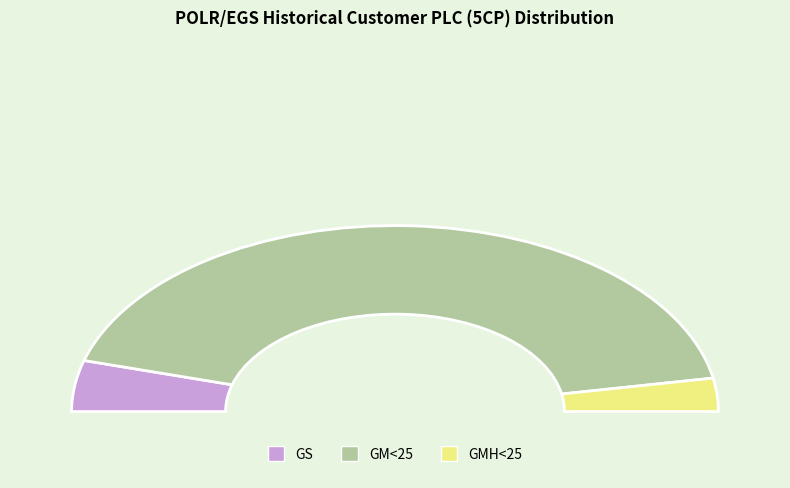

What is the change in value from GS to GMH<25?

-6.5